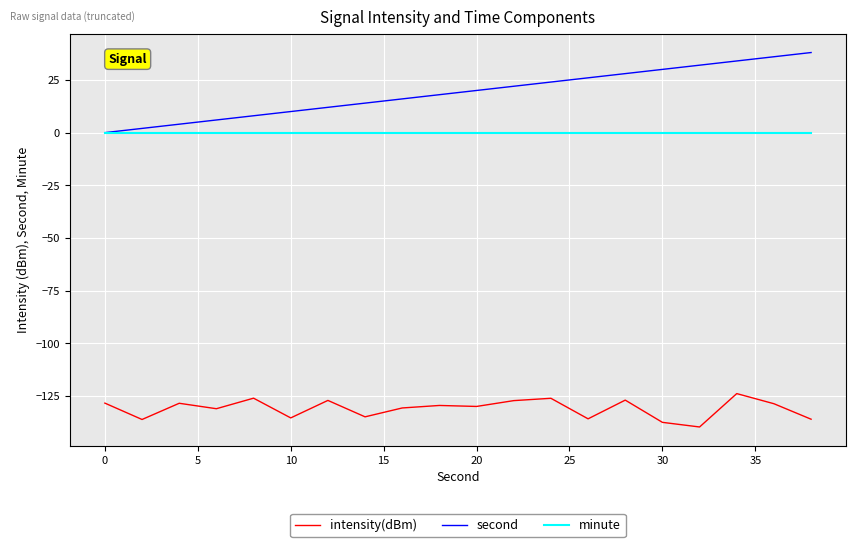

Which series has the largest total across all categories?

second